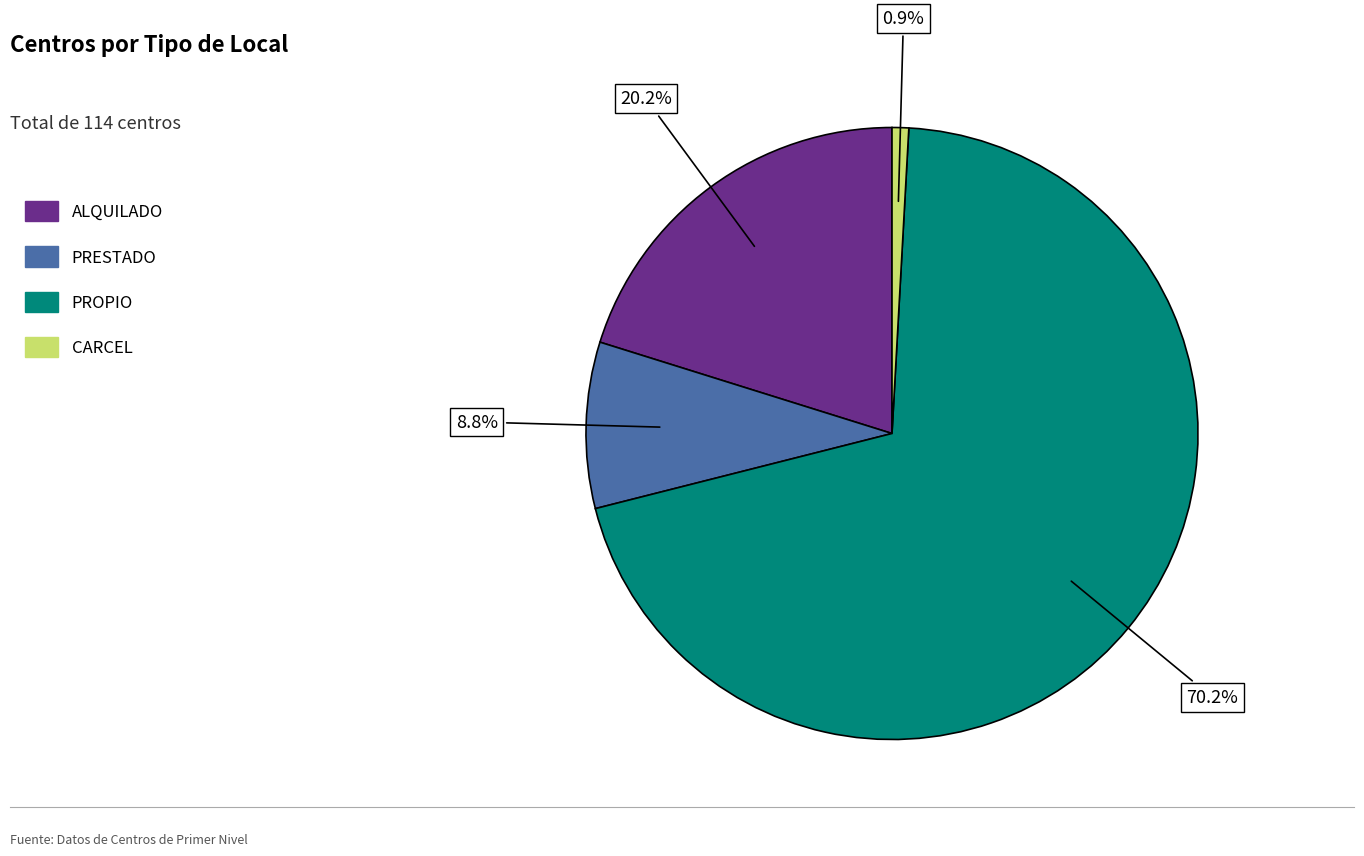

What percentage is NOT represented by CARCEL?

99.1%